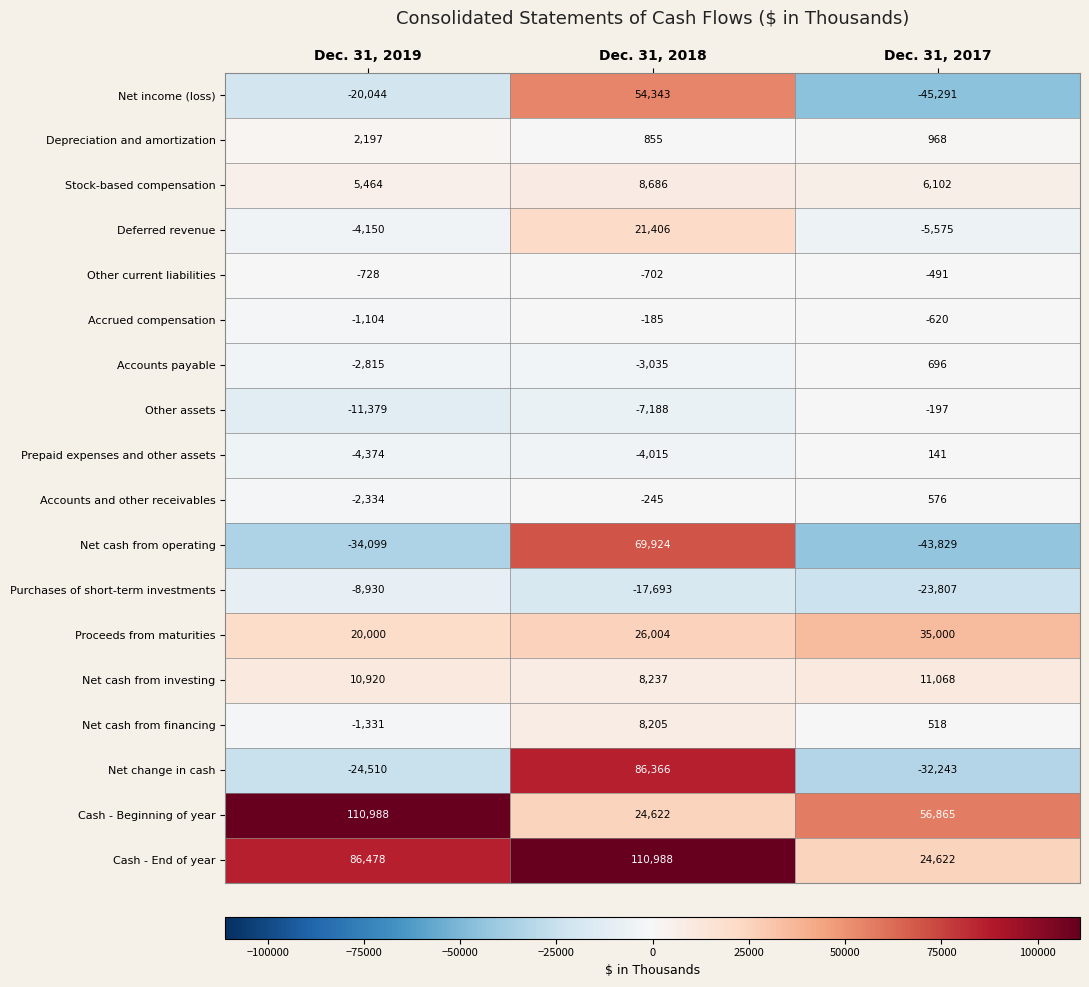

Which series changed the most between Dec. 31, 2018 and Dec. 31, 2017?

Net change in cash